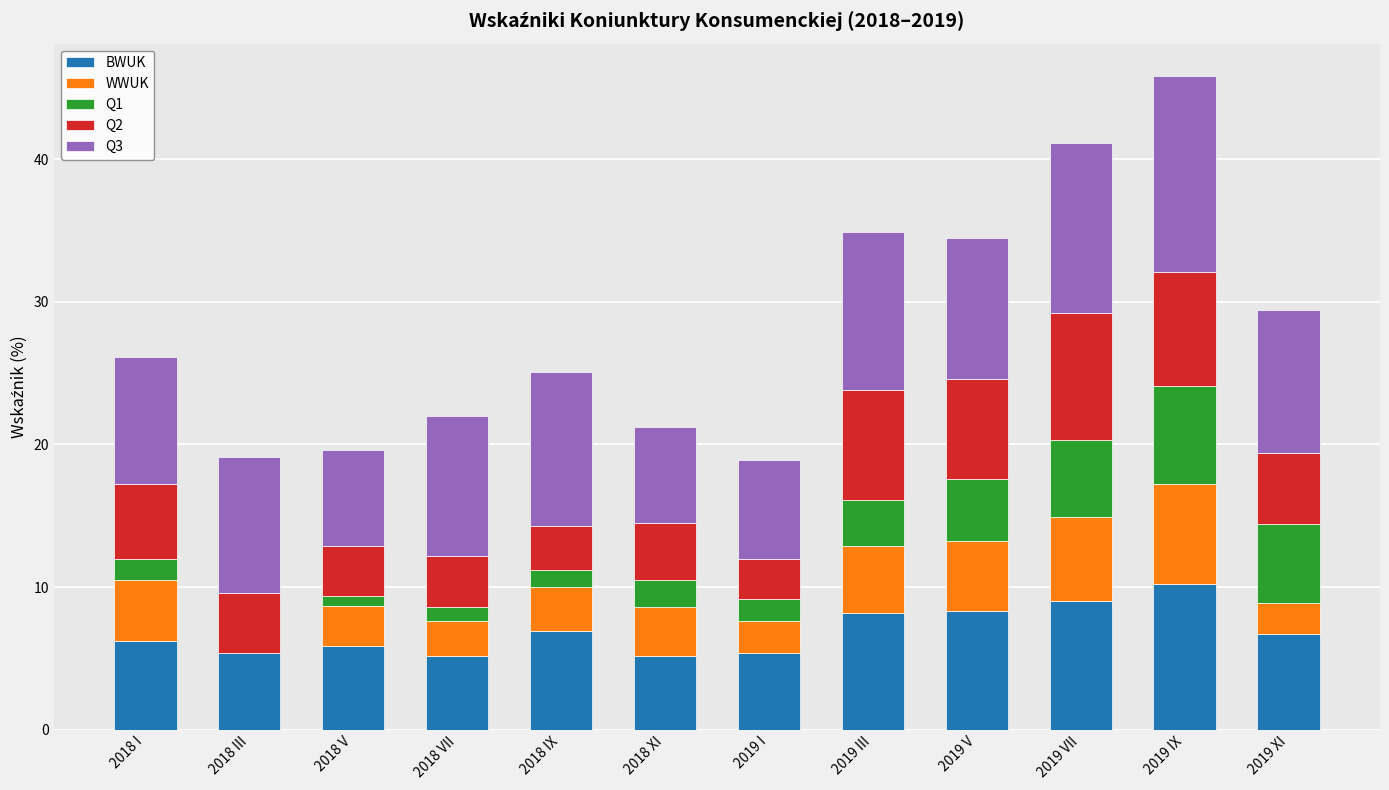

Rank the series by their average value, from highest to lowest.

Q3, BWUK, Q2, WWUK, Q1